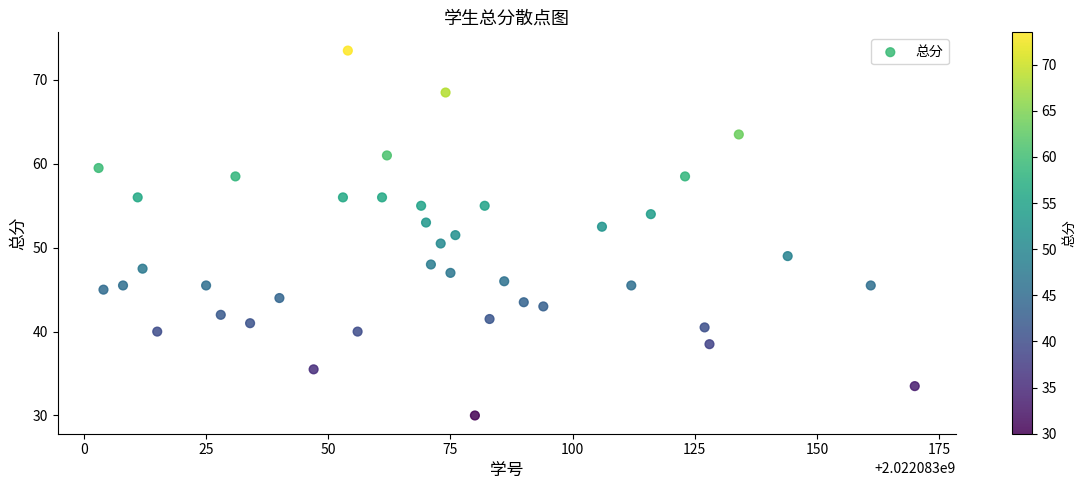

What is the range of X values (max minus min)?

167.0